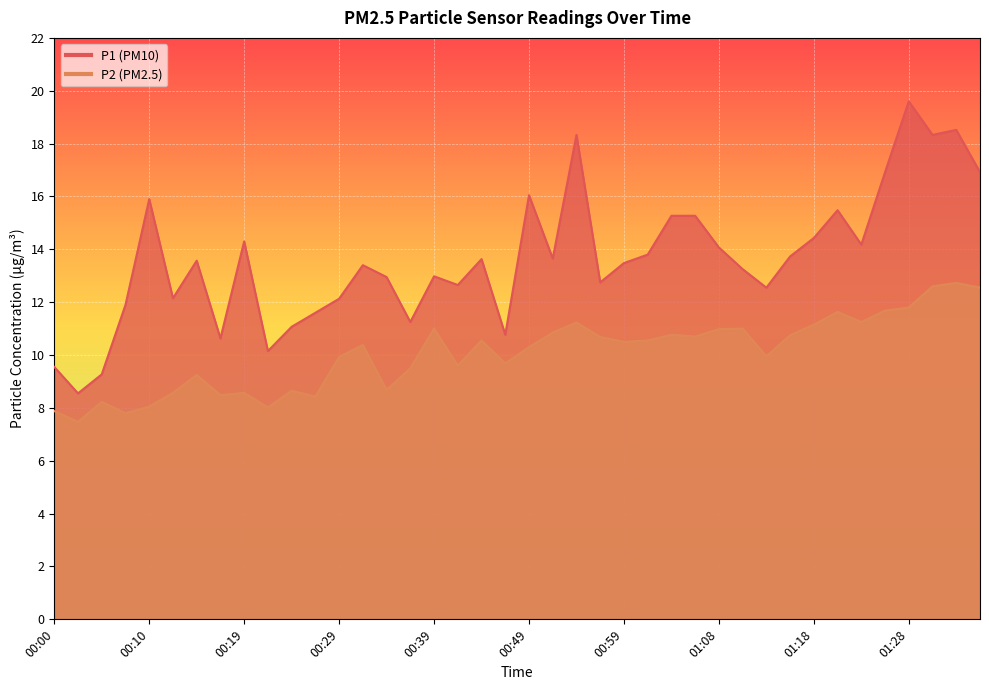

Where is the first local minimum for P1?

00:02